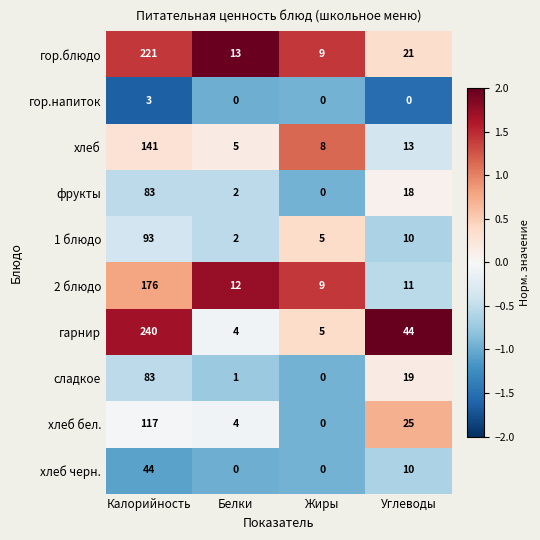

What is the maximum value shown in the chart?

240